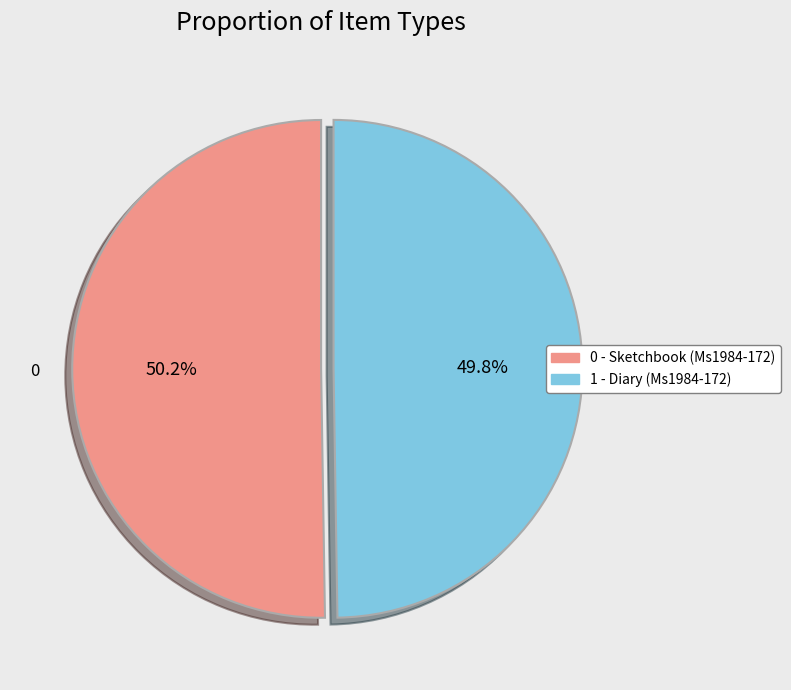

Is there a majority slice in this chart?

Yes